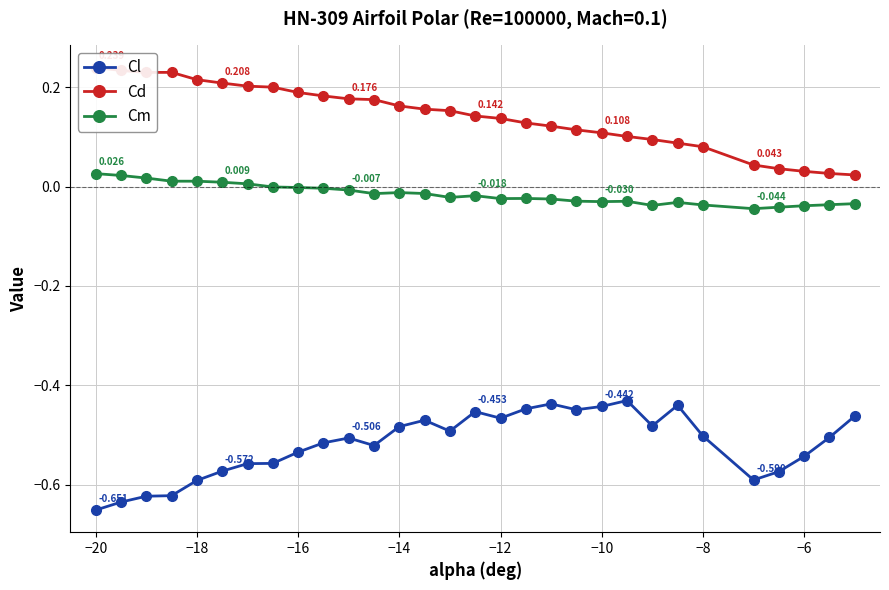

True or false: Cm and Cl cross at least once.

False